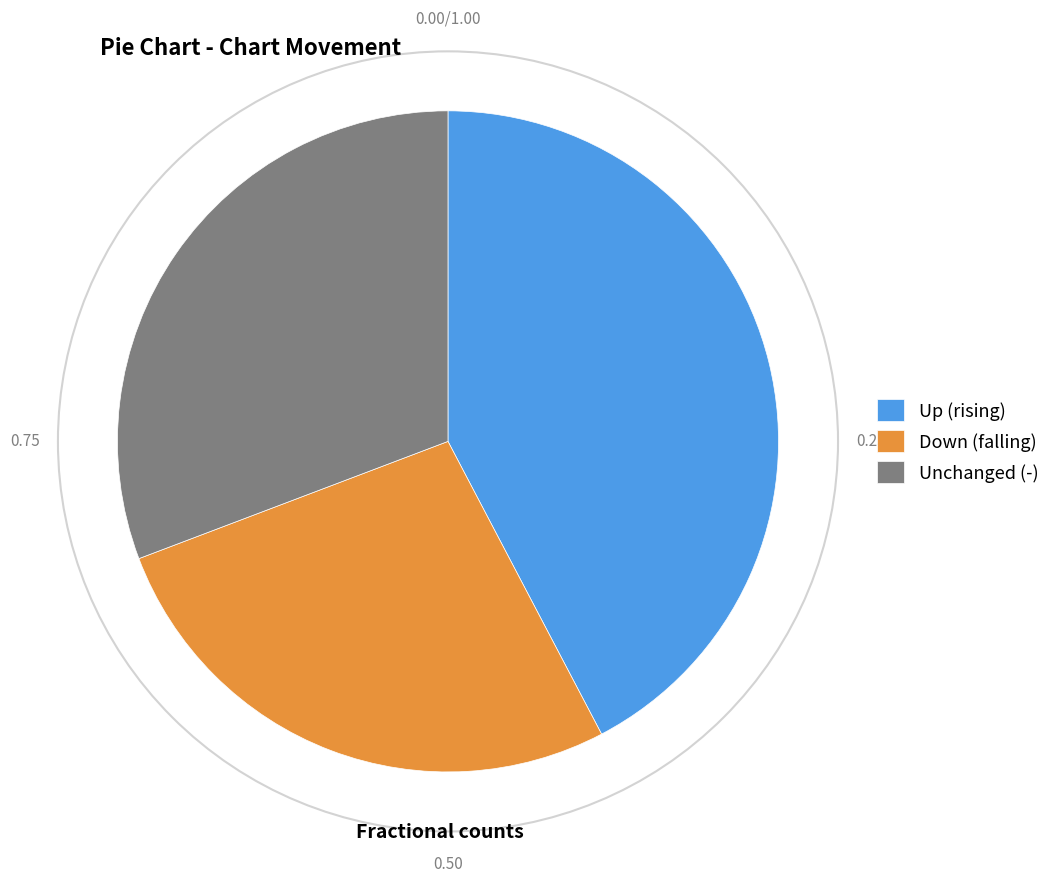

What is the ratio of the value at Up (rising) to the value at Unchanged (-)?

1.4